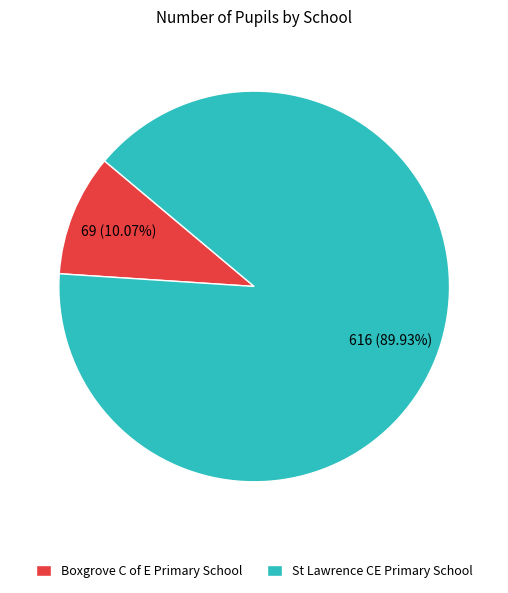

Which category accounts for the majority?

St Lawrence CE Primary School